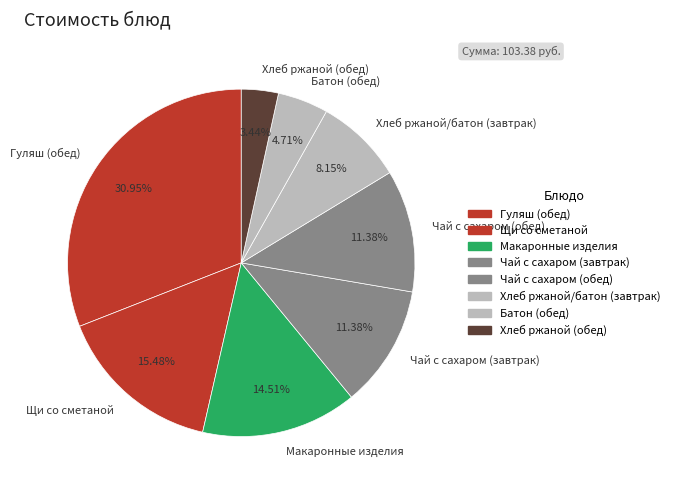

True or false: Гуляш (обед) accounts for 17% of the total.

False